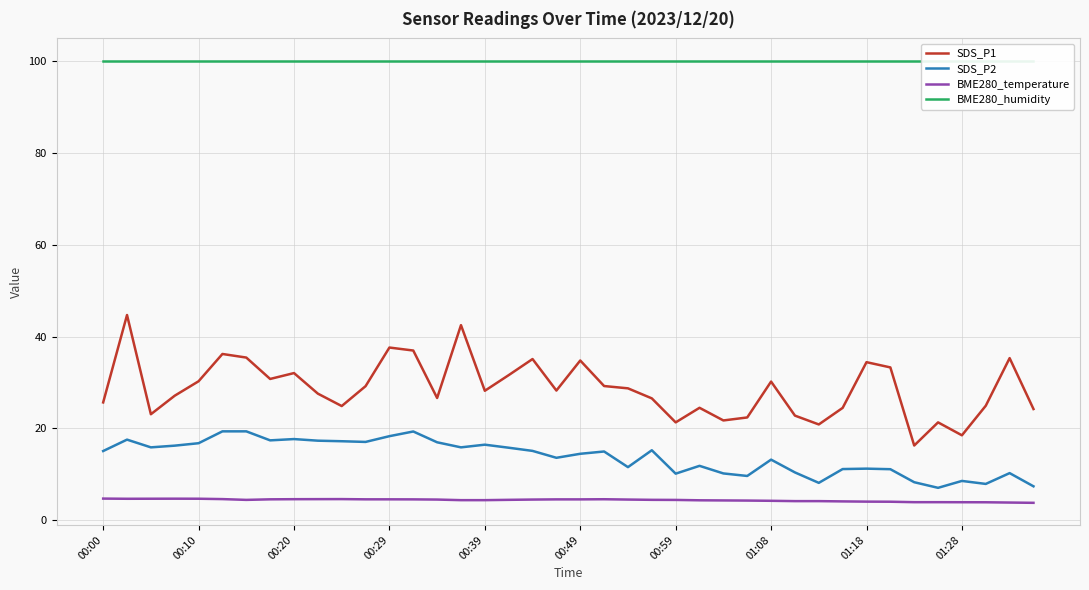

Reading right to left, list all the values displayed in this chart.

SDS_P1: 24.2	35.3	24.9	18.5	21.3	16.3	33.3	34.4	24.5	20.9	22.8	30.2	22.4	21.8	24.5	21.3	26.6	28.7	29.2	34.8	28.2	35.1	31.6	28.2	42.5	26.6	37.0	37.6	29.2	24.9	27.6	32.0	30.8	35.4	36.2	30.3	27.1	23.1	44.7	25.7
SDS_P2: 7.4	10.3	8.0	8.6	7.1	8.3	11.2	11.3	11.2	8.2	10.4	13.2	9.7	10.2	11.9	10.2	15.3	11.6	15.0	14.5	13.6	15.1	15.8	16.5	15.9	17.0	19.4	18.3	17.1	17.2	17.4	17.7	17.4	19.4	19.4	16.8	16.3	15.9	17.6	15.1
BME280_temperature: 3.8	3.9	4.0	4.0	4.0	4.0	4.1	4.1	4.2	4.2	4.2	4.3	4.3	4.4	4.4	4.5	4.5	4.5	4.6	4.6	4.6	4.5	4.5	4.4	4.4	4.5	4.6	4.6	4.6	4.7	4.6	4.6	4.6	4.5	4.7	4.7	4.7	4.7	4.7	4.8
BME280_humidity: 100.0	100.0	100.0	100.0	100.0	100.0	100.0	100.0	100.0	100.0	100.0	100.0	100.0	100.0	100.0	100.0	100.0	100.0	100.0	100.0	100.0	100.0	100.0	100.0	100.0	100.0	100.0	100.0	100.0	100.0	100.0	100.0	100.0	100.0	100.0	100.0	100.0	100.0	100.0	100.0